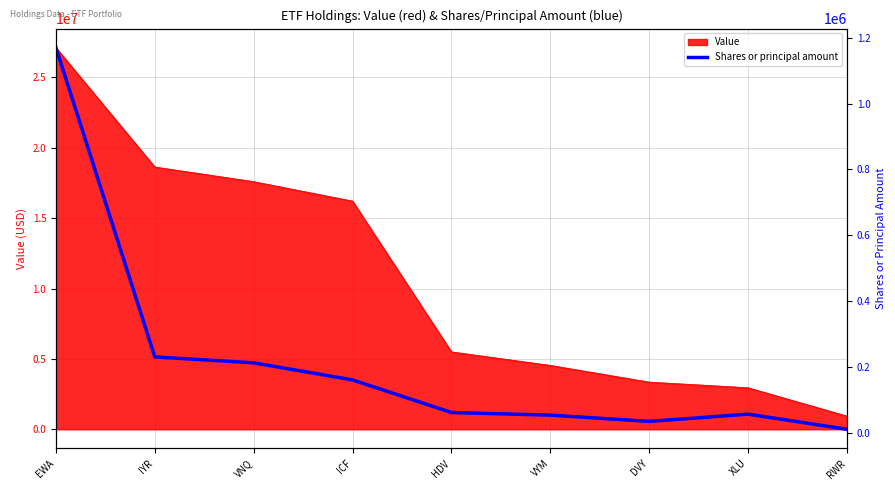

What position from the left is VYM?

6